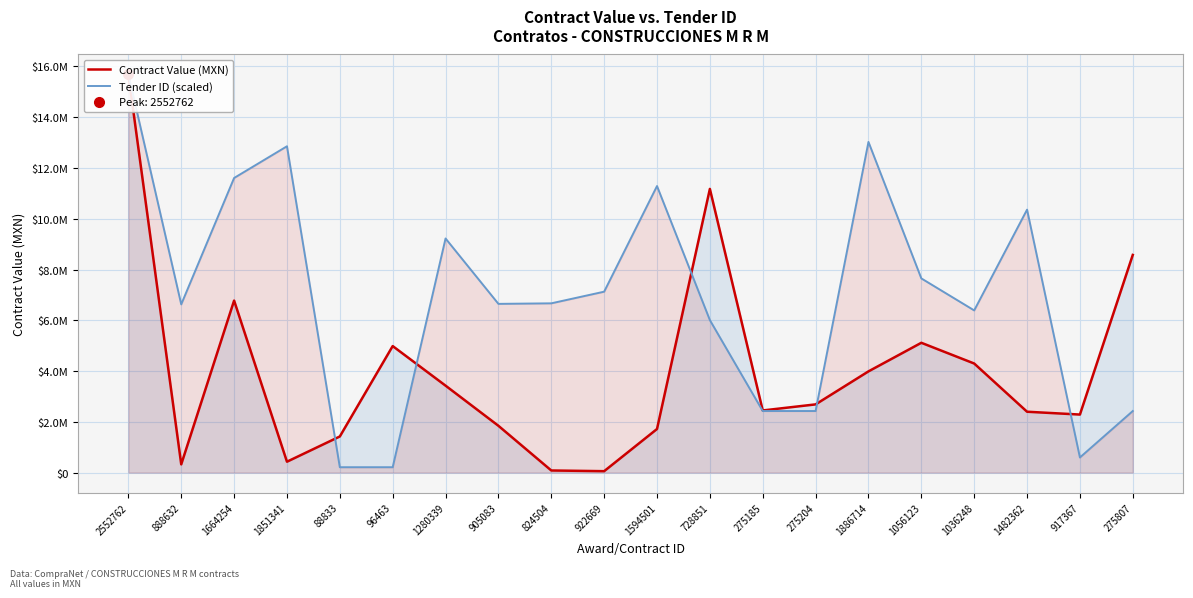

Is the value of Tender ID (scaled) at 1594501 greater than the value of Contract Value (MXN) at 275185?

Yes